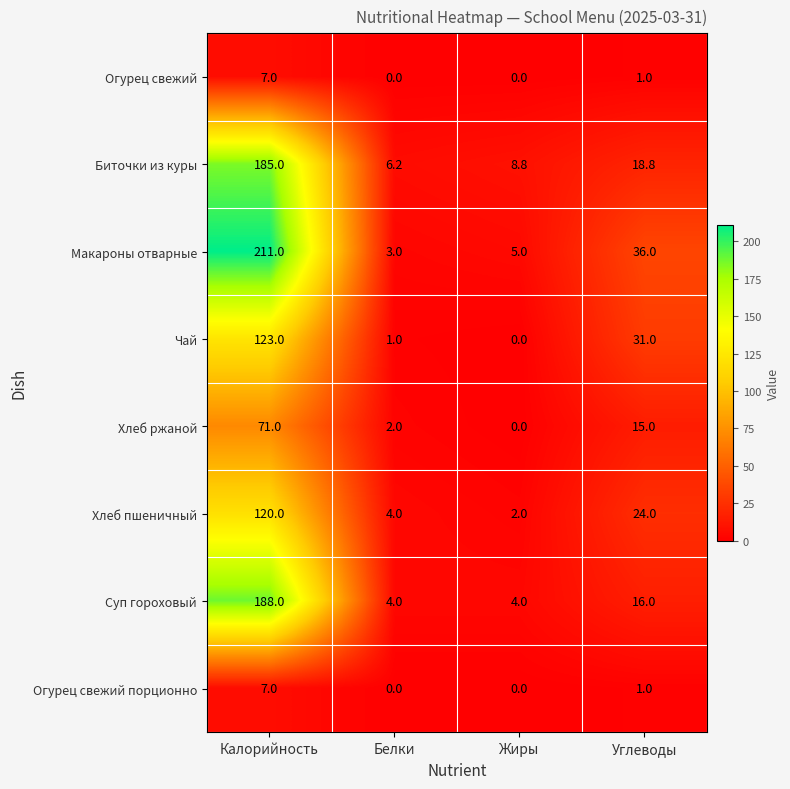

The value of Огурец свежий порционно at Жиры is 0.0. True or false?

True